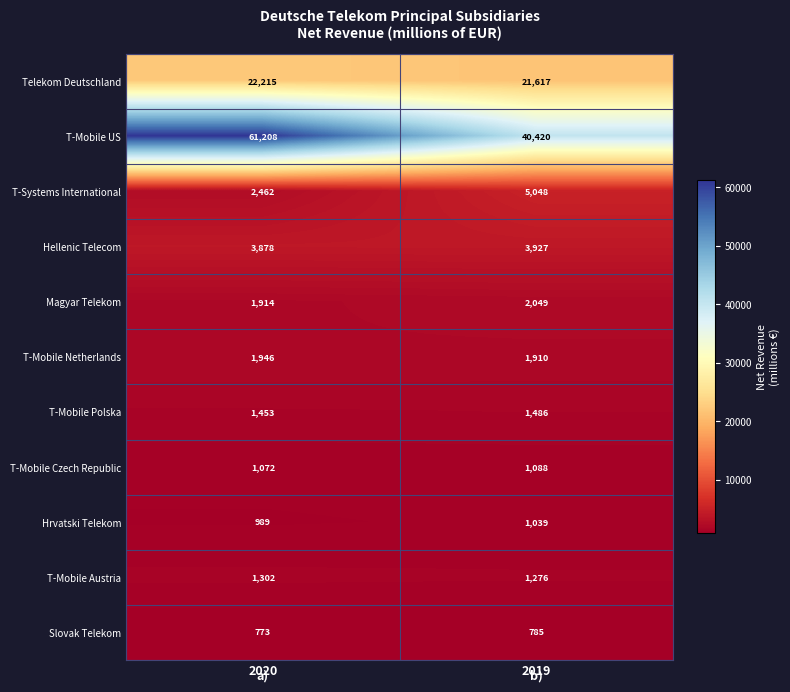

Between 2020 and 2019, which series saw the biggest shift?

T-Mobile US